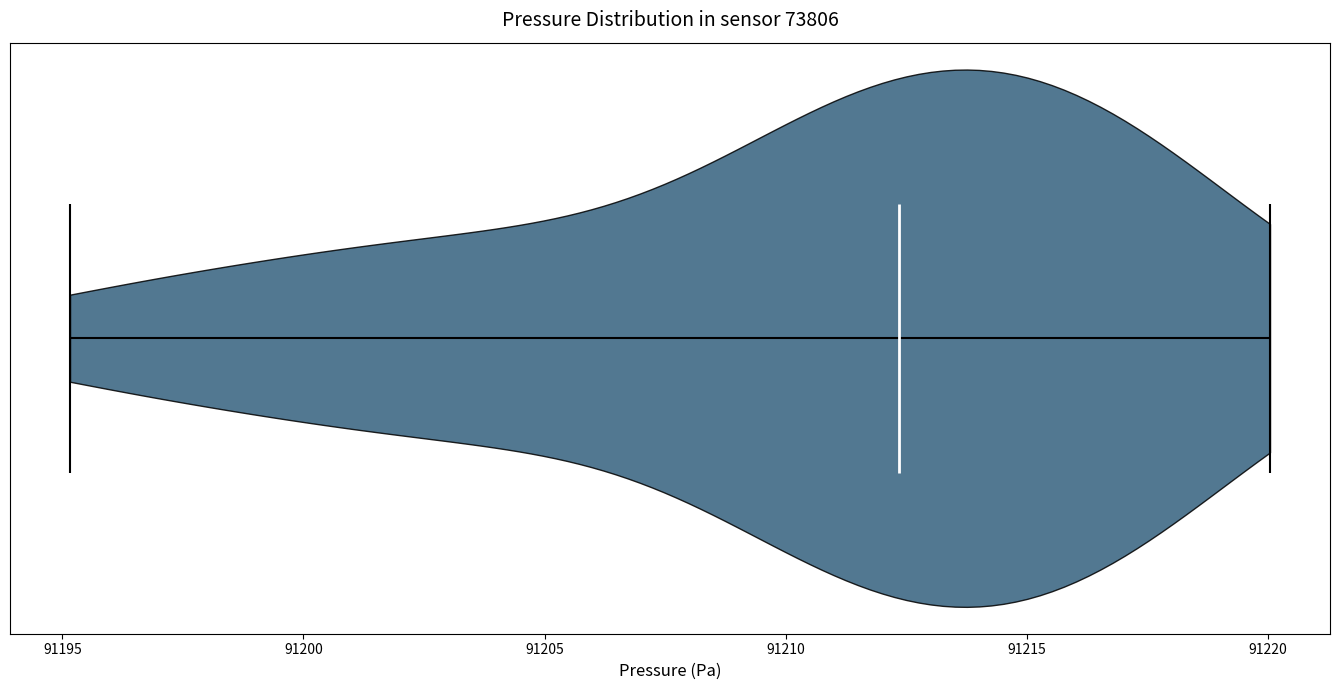

Read this violin plot against the x-axis: where its median line is, and the lowest and highest points the violin reaches. The values are not printed on the chart, so give them approximately, as read against the axis.

median line 91212.5, lowest point 91195.0, highest point 91220.0